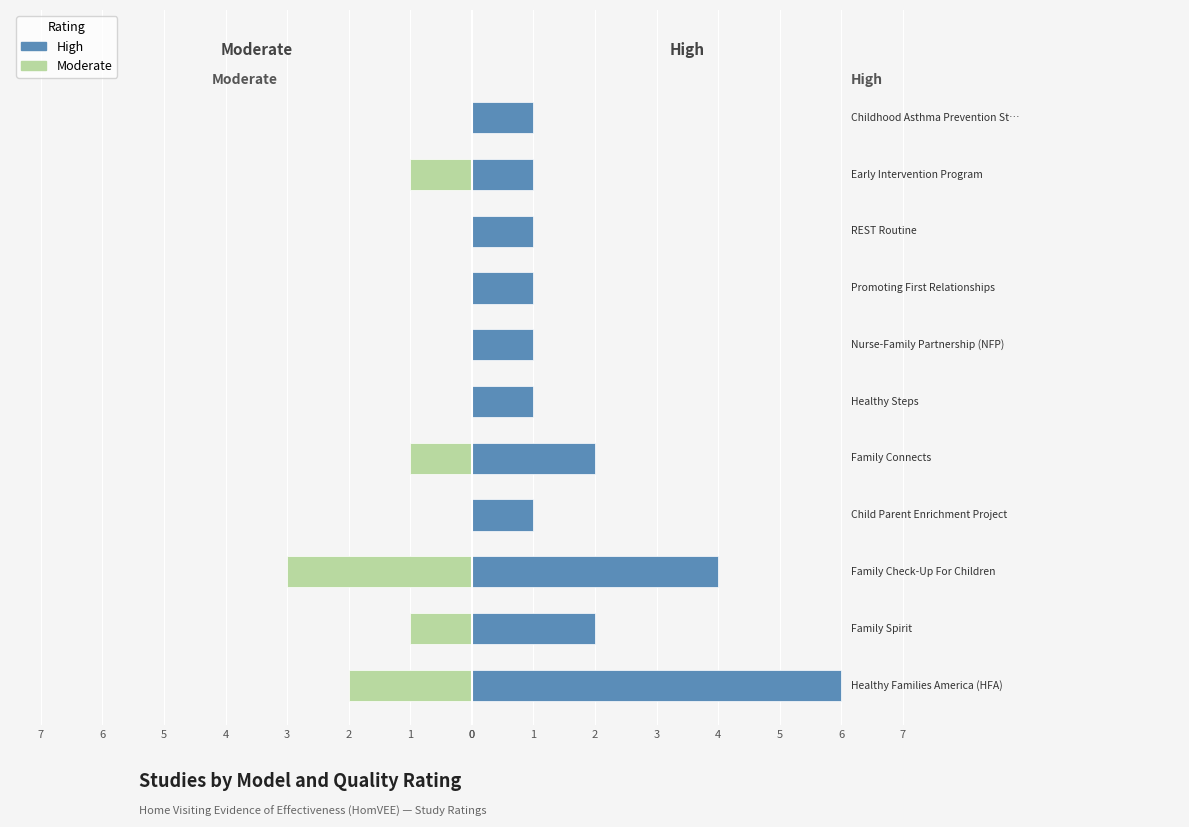

Reading left to right, transcribe all the data shown in this chart.

Moderate: 0=-2	1=-1	2=-3	3=0	4=-1	5=0	6=0	7=0	0=0	1=-1	2=0
High: 0=6	1=2	2=4	3=1	4=2	5=1	6=1	7=1	0=1	1=1	2=1